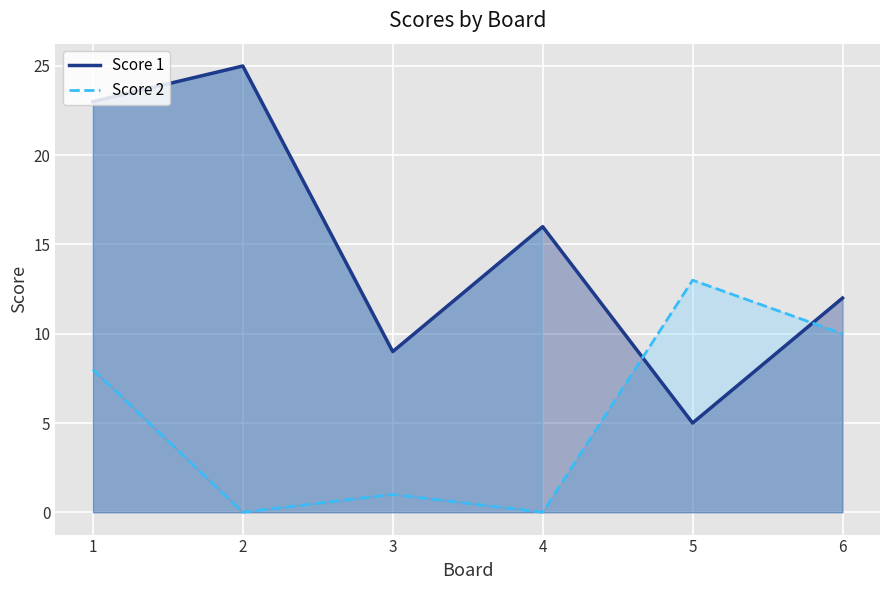

Rank the series by their average value, from highest to lowest.

Score 1, Score 2